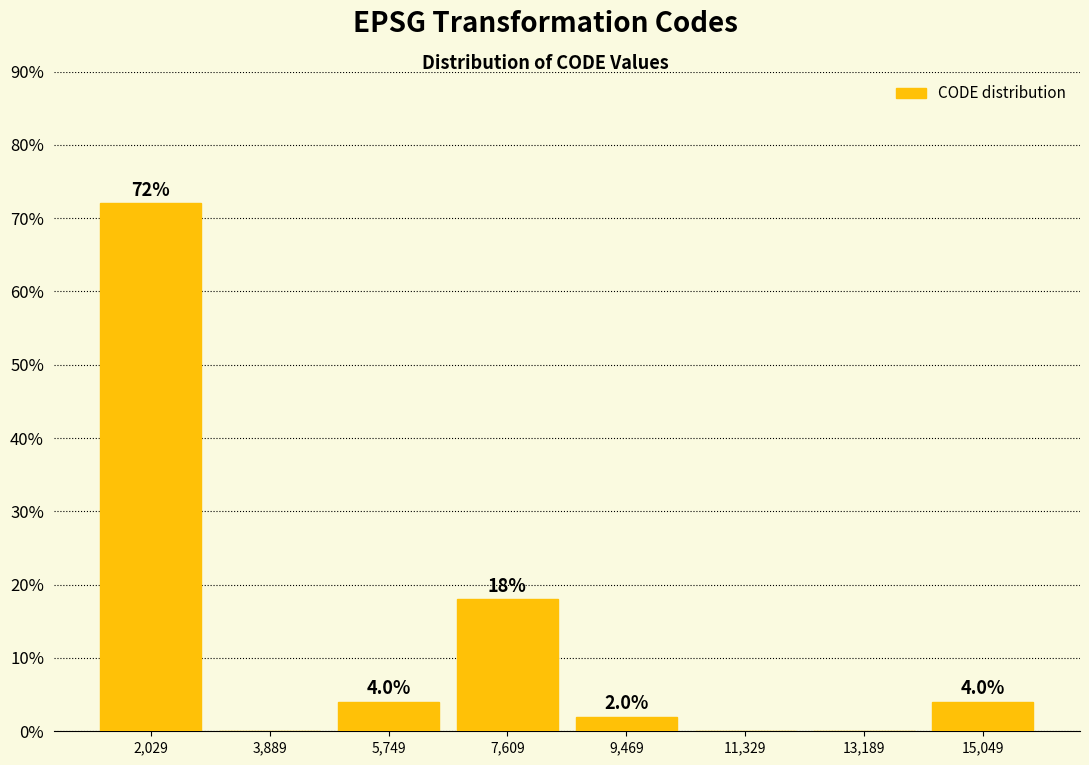

Which range on the x-axis has the tallest bar?

1200 to 3000